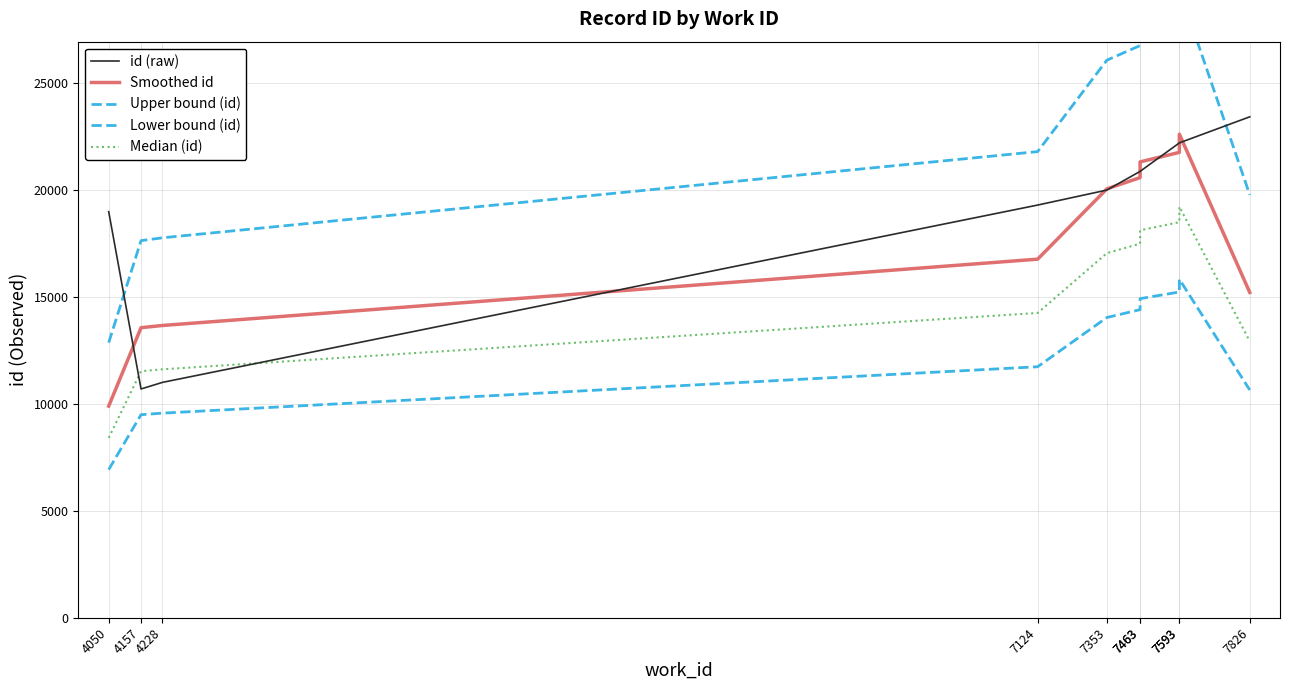

Which category has the highest value across all series?

7593